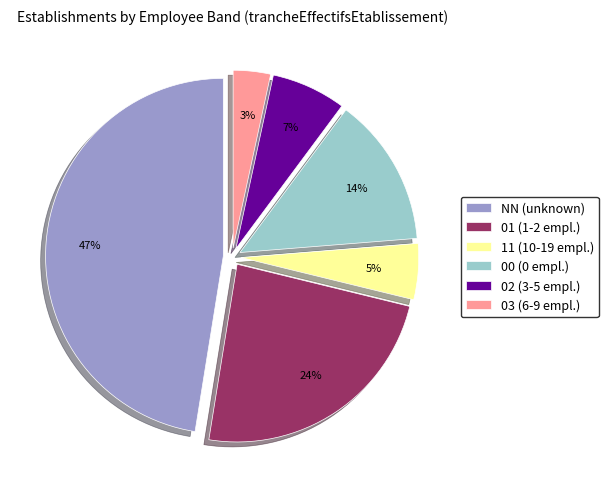

To the nearest percent, what portion does 11 represent?

5%